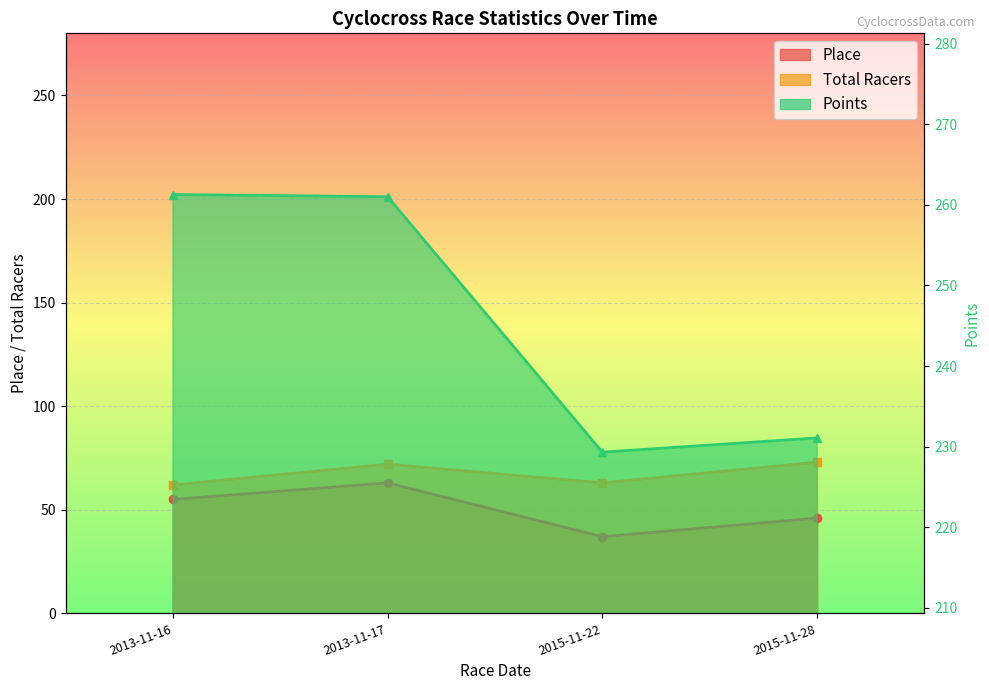

What is the difference between the maximum and minimum values in the Place series?

26.0